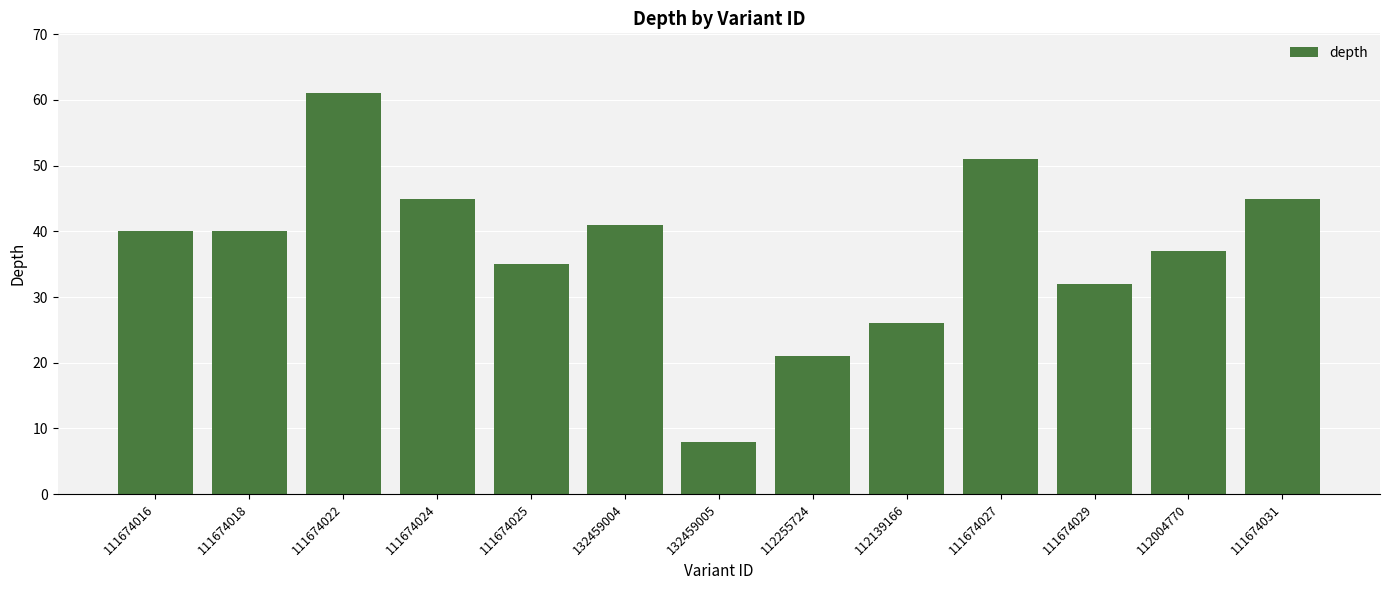

Which category has the lowest value across all series?

132459005